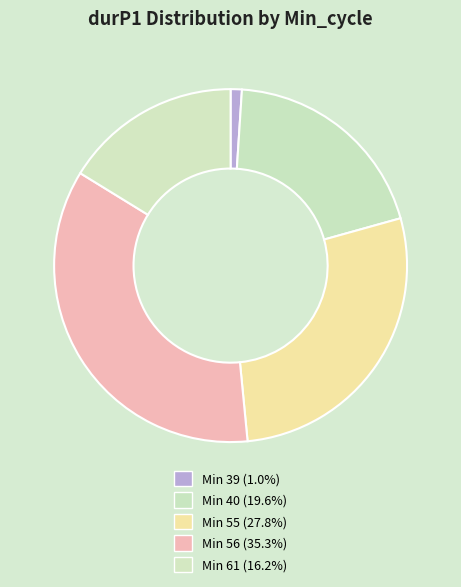

Count the number of slices in the pie.

5